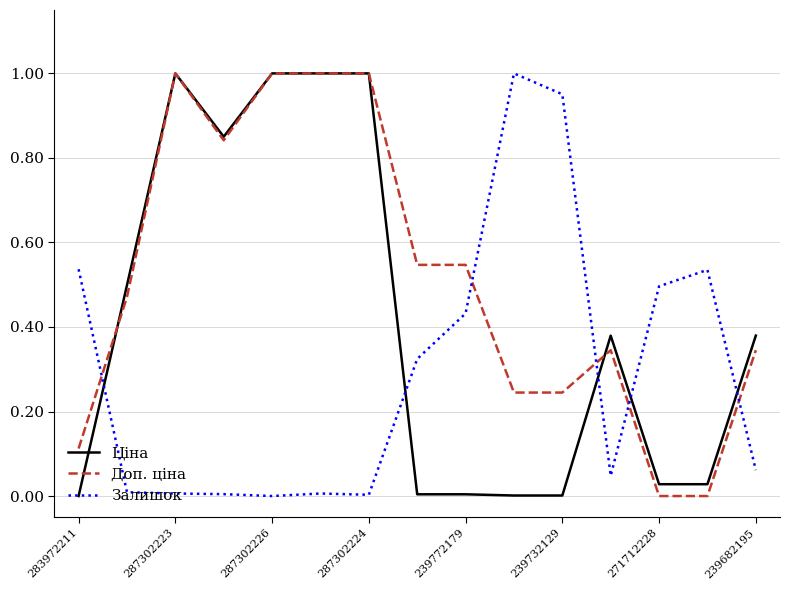

List the series in order of their overall mean, lowest first.

Залишок, Ціна, Доп. ціна